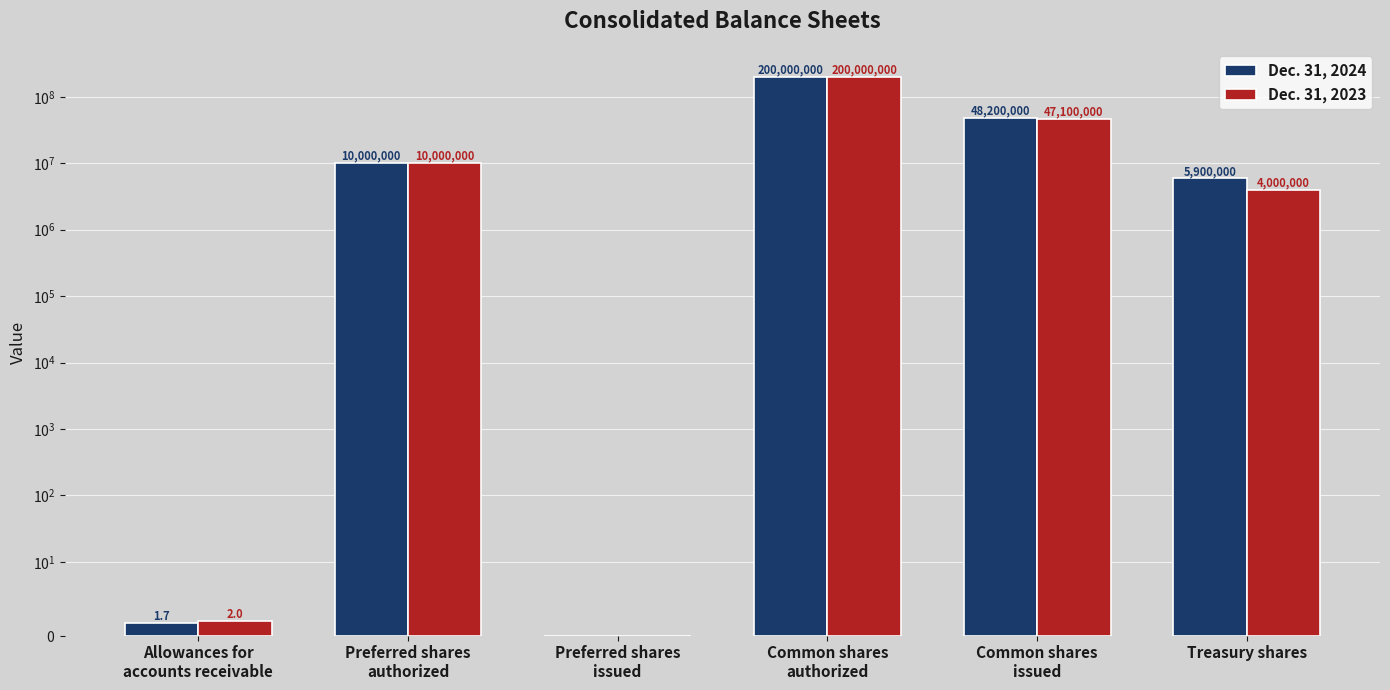

Are the bars horizontal?

No